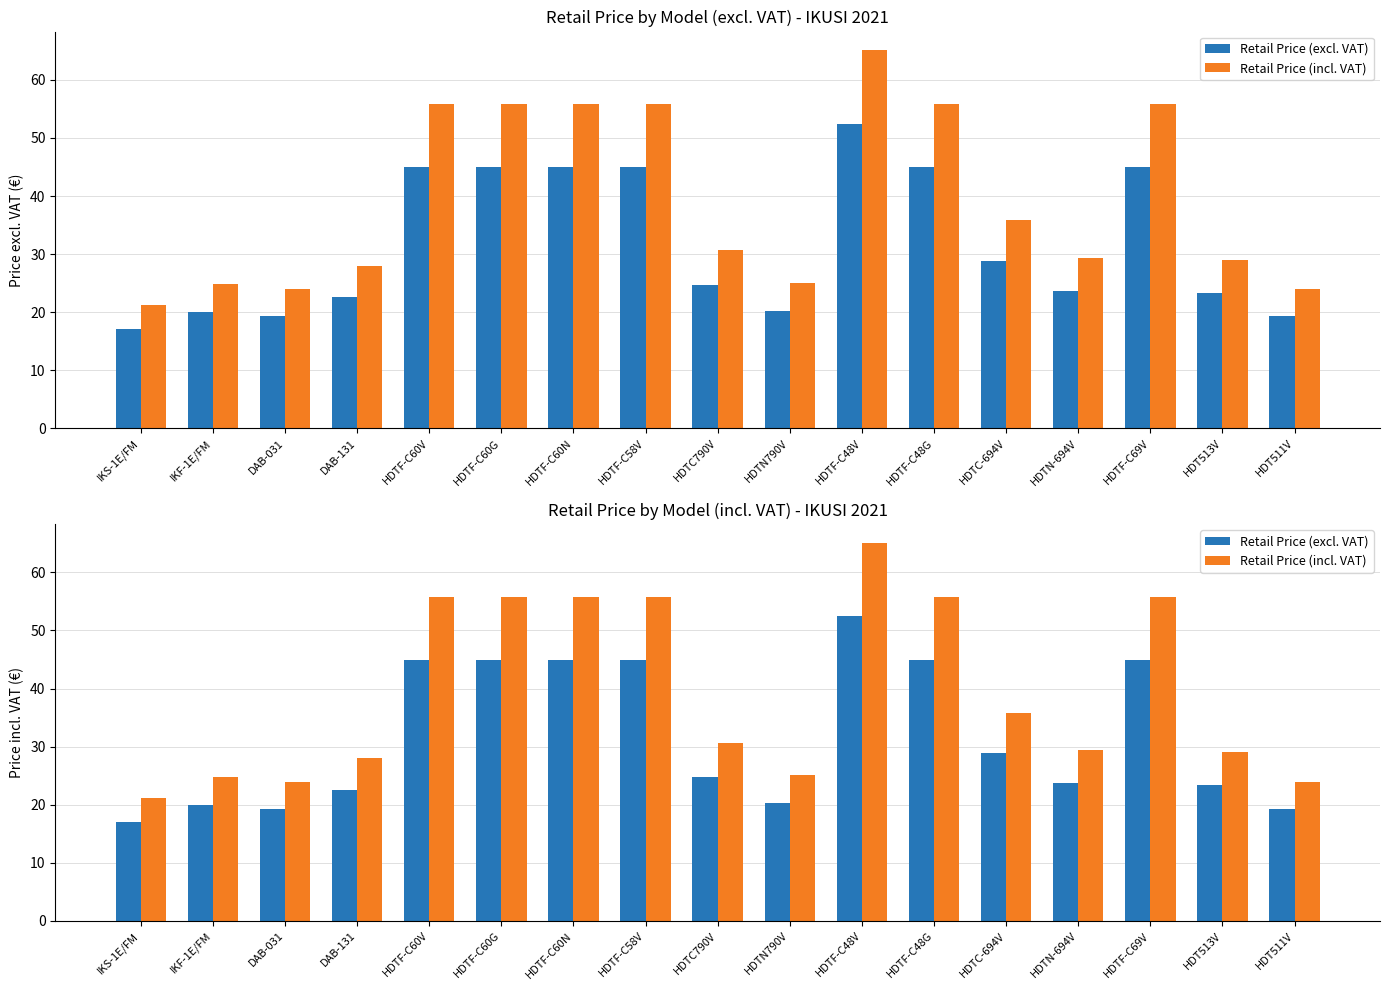

Reading left to right, list all the values displayed in this chart.

Retail Price (excl. VAT): 17.1	20.0	19.4	22.6	45.0	45.0	45.0	45.0	24.8	20.2	52.5	45.0	28.9	23.7	45.0	23.4	19.4
Retail Price (incl. VAT): 21.2	24.8	24.0	28.0	55.8	55.8	55.8	55.8	30.7	25.1	65.1	55.8	35.8	29.4	55.8	29.0	24.0